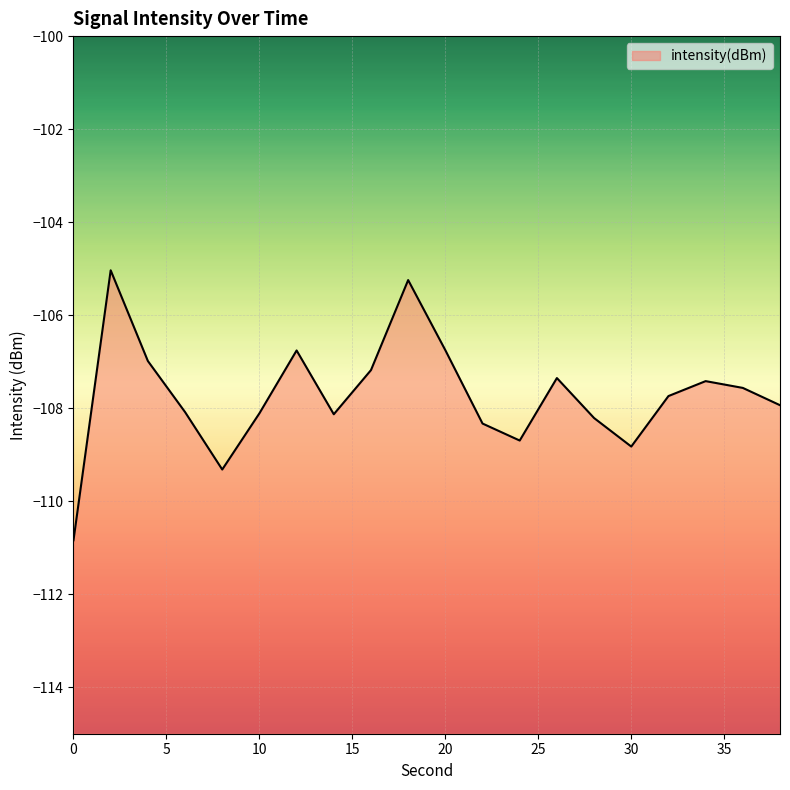

How many interior local valleys (lower than both neighbors) does the data have?

4